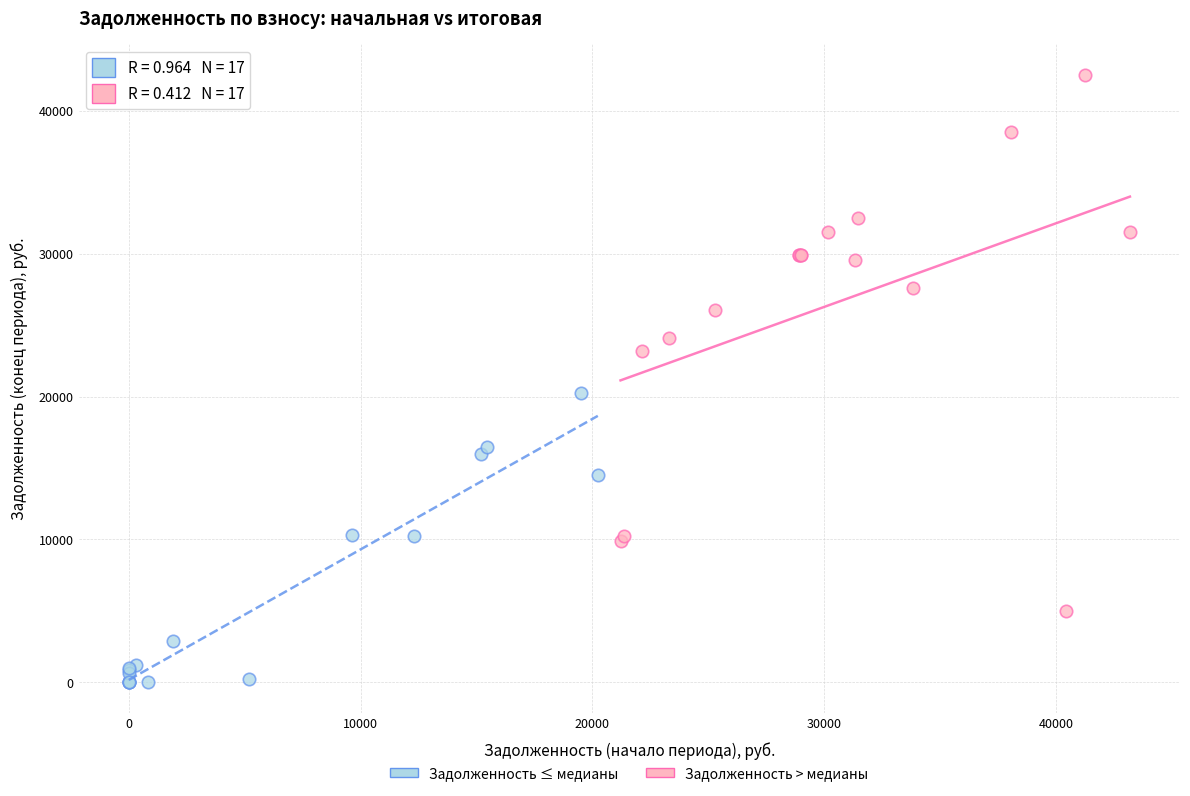

Which series reaches the maximum Y coordinate?

Задолженность > медианы